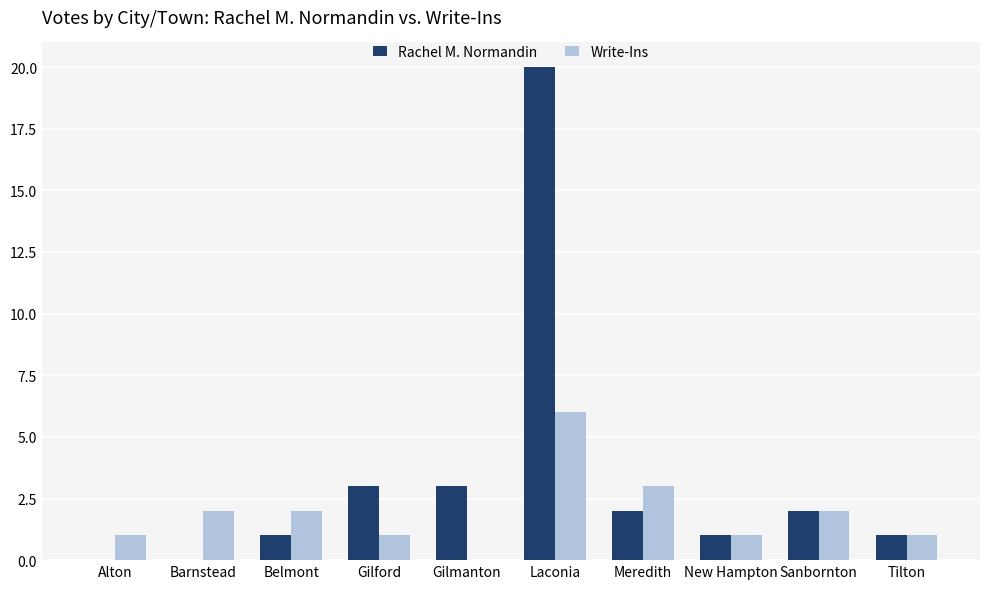

Count the number of data series in this chart.

2